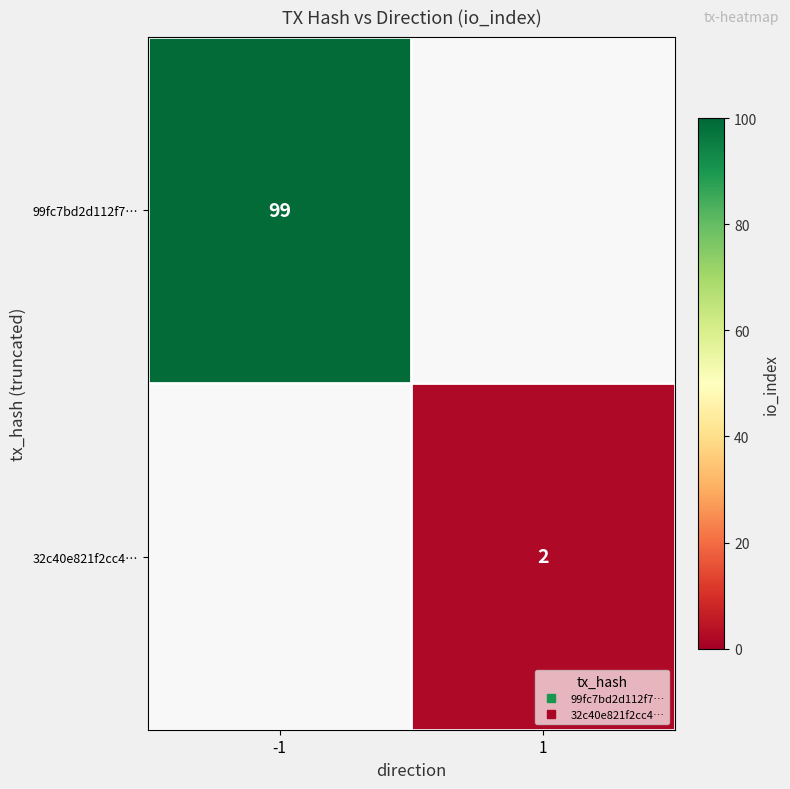

At how many categories does at least one series exceed 10?

1